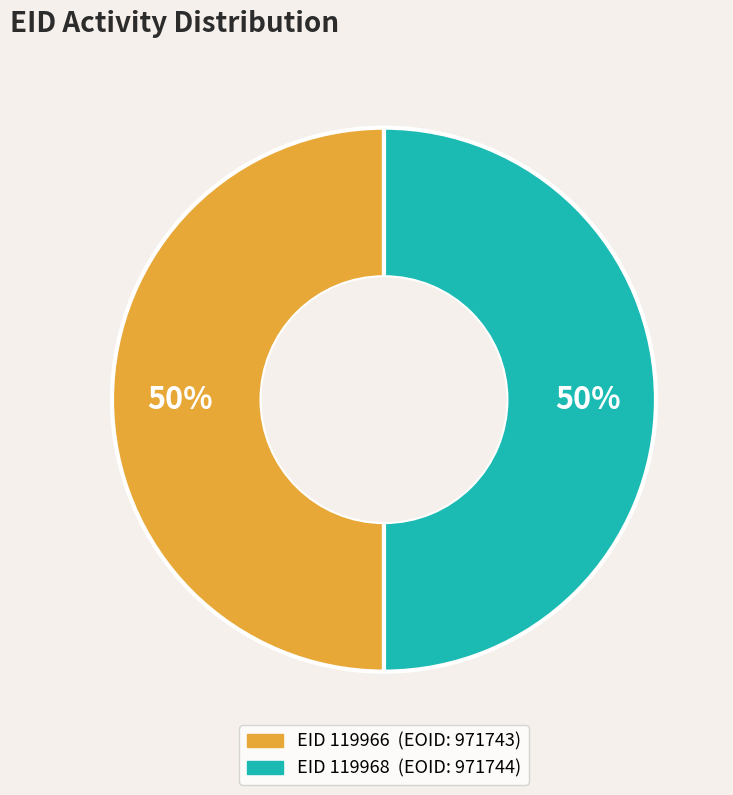

To the nearest percent, what is the average slice percentage?

50%